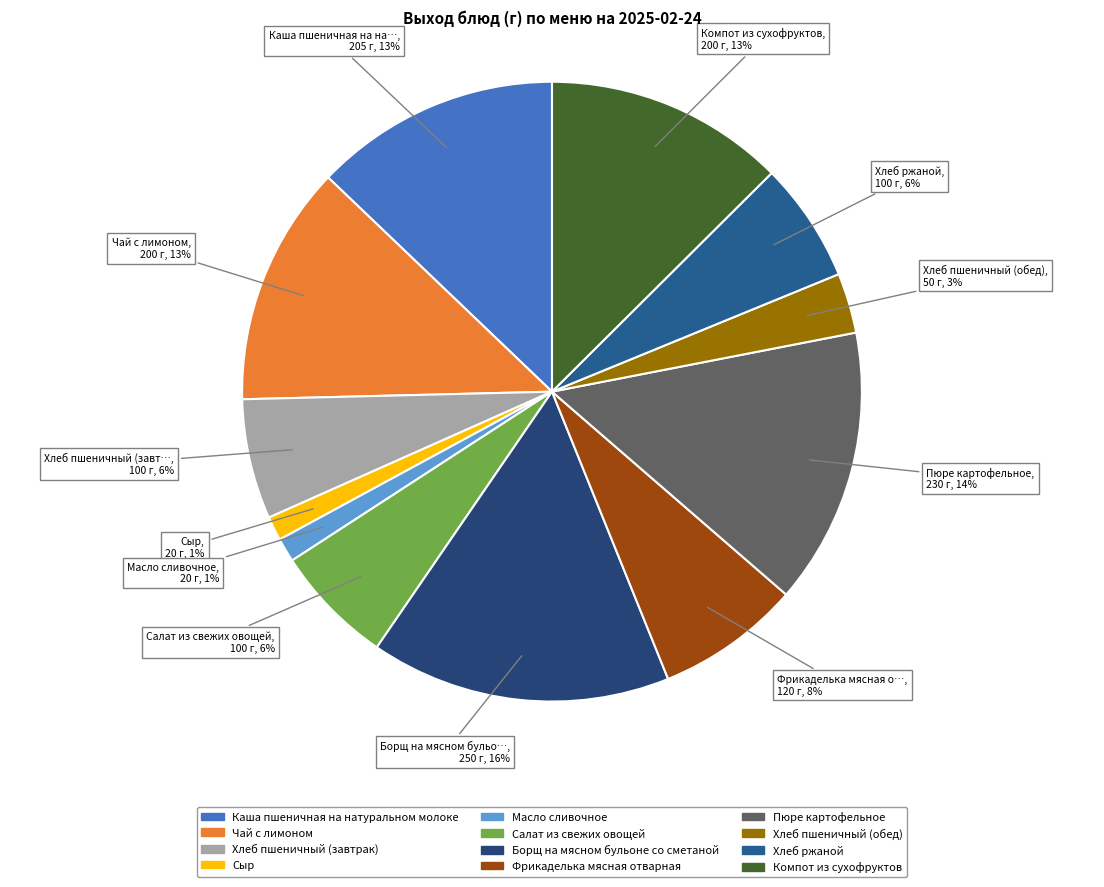

What is the largest slice in the pie chart?

Борщ на мясном бульоне со сметаной